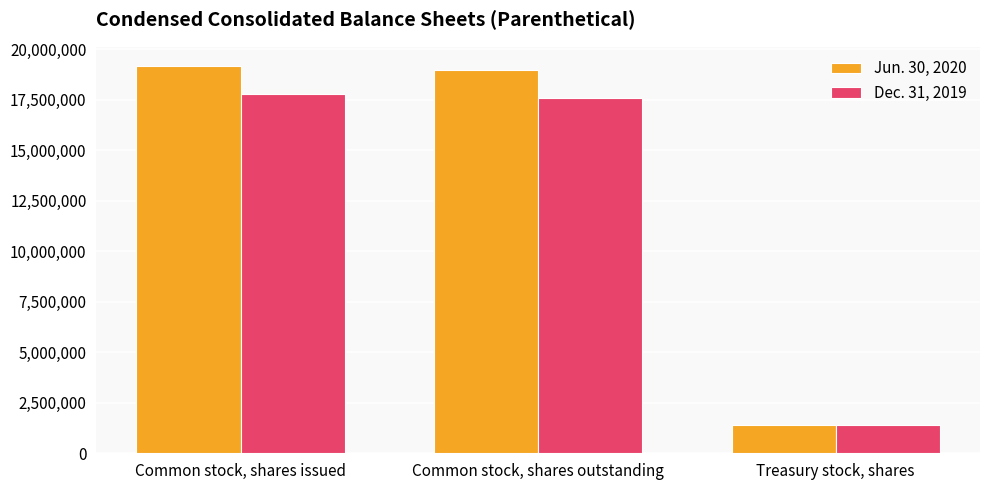

What is the difference between the Jun. 30, 2020 values at Common stock, shares issued and Treasury stock, shares?

17769580